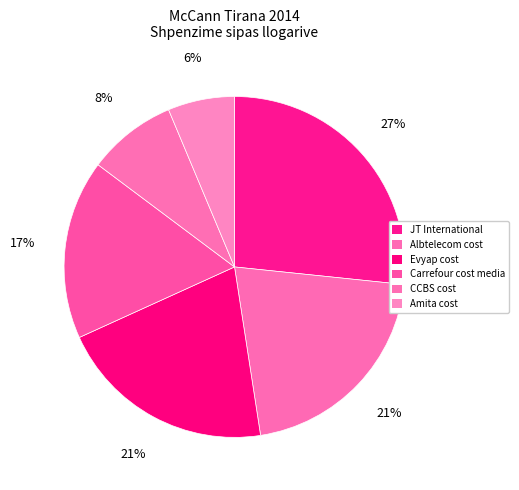

What percentage do Albtelecom cost and Carrefour cost media together represent?

37.9%